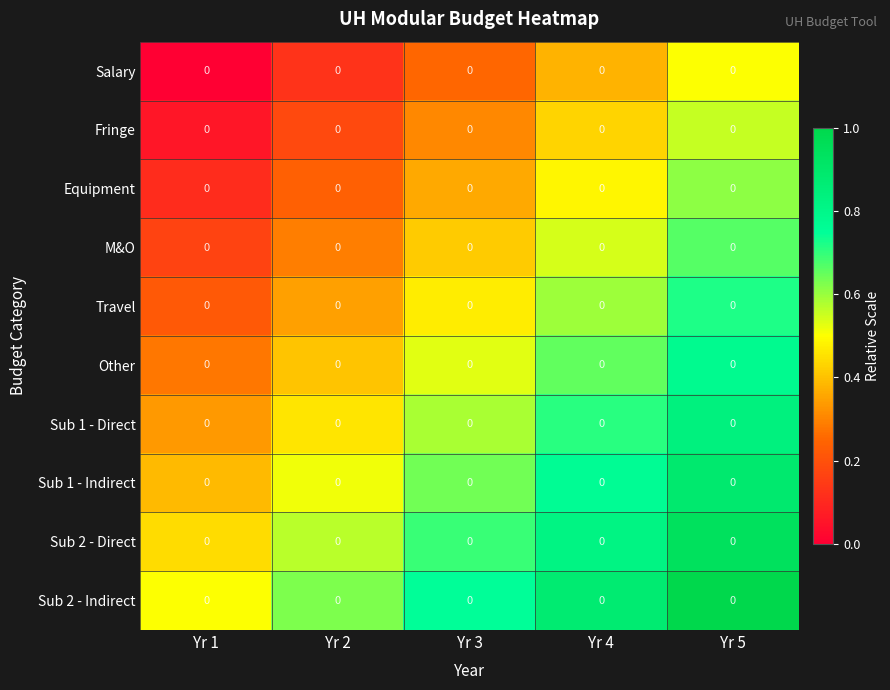

At which label does Sub 2 - Direct reach its peak?

Yr 5